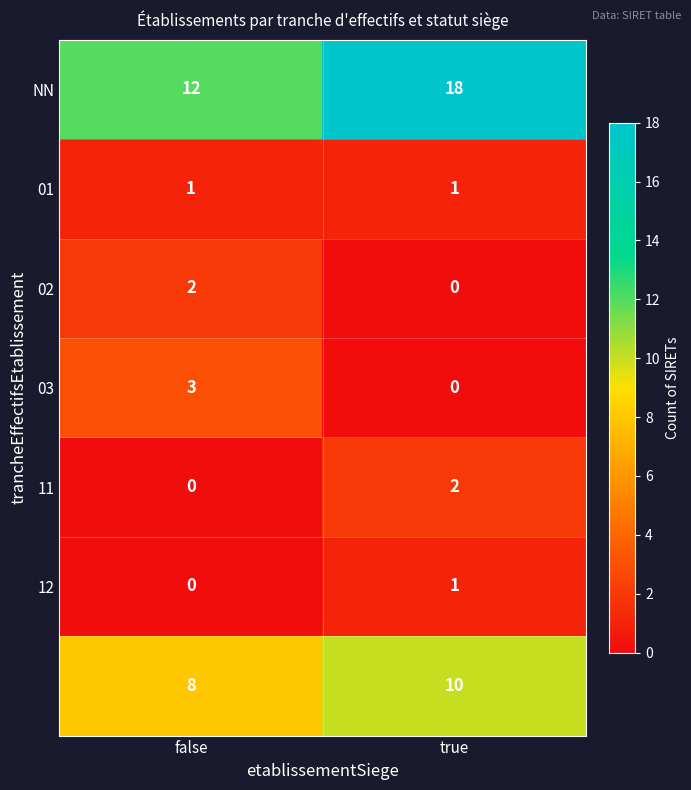

What is the total value across all series at false?

26